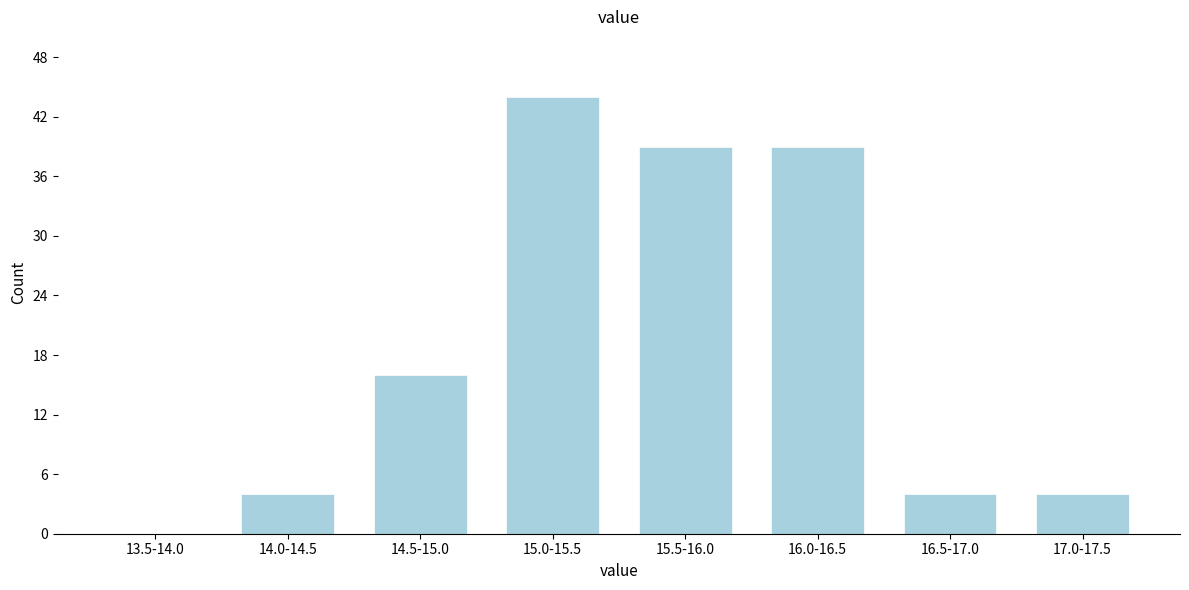

Reading right to left, extract all data points from this chart.

17.0-17.5=4	16.5-17.0=4	16.0-16.5=39	15.5-16.0=39	15.0-15.5=44	14.5-15.0=16	14.0-14.5=4	13.5-14.0=0